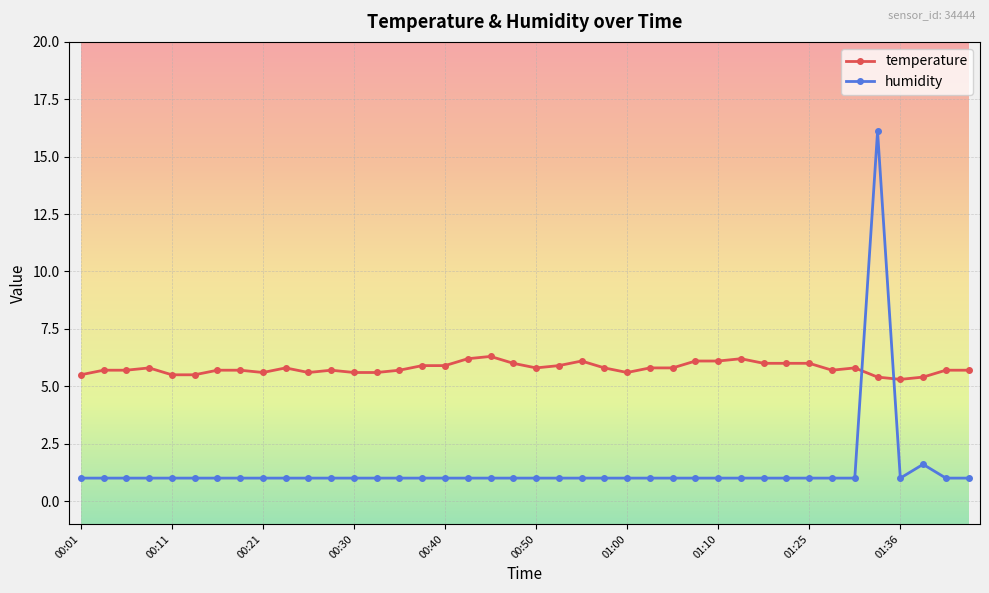

What is the maximum value for temperature?

6.3